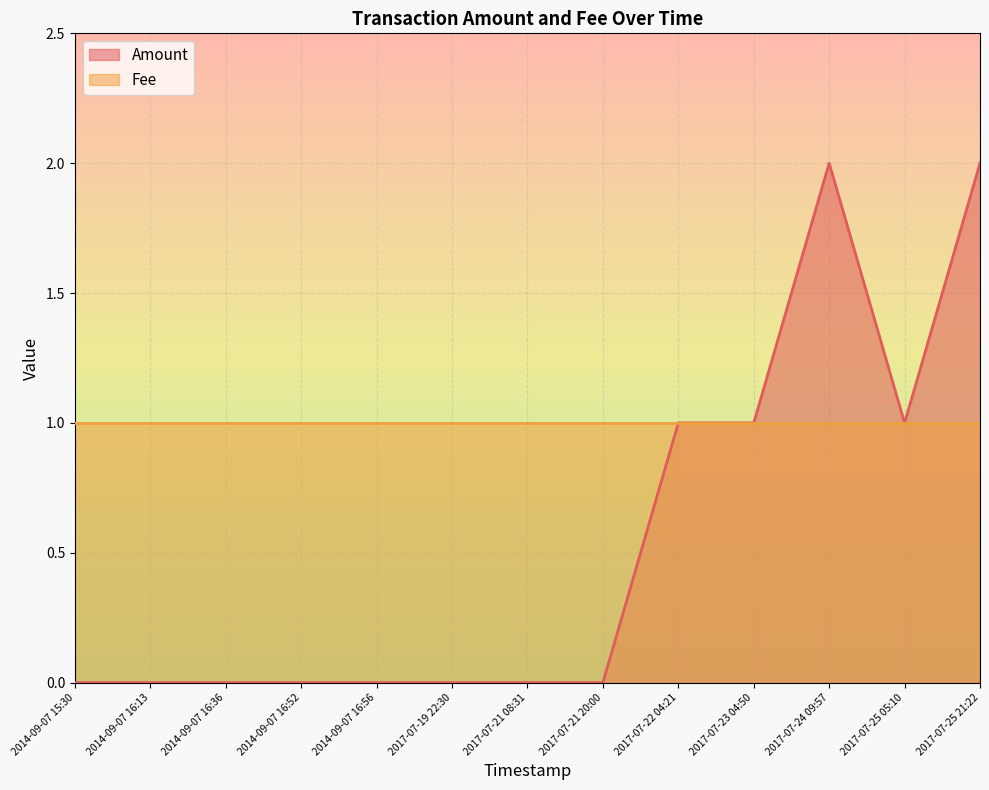

At which category does the chart reach its minimum across all series?

2014-09-07 15:30